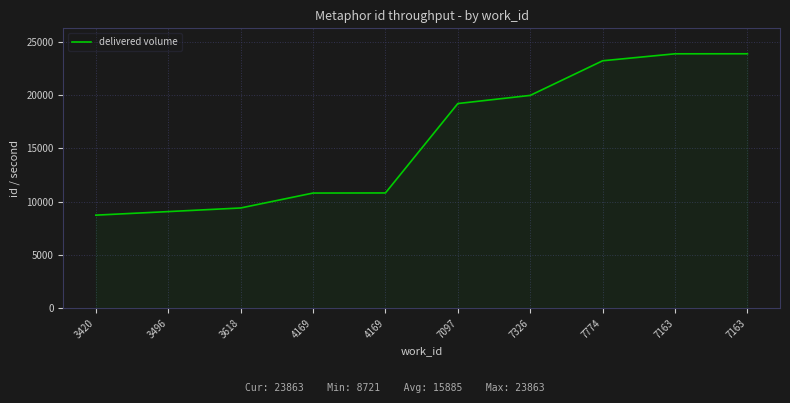

Is it true that the value at 3496 is 12254?

False